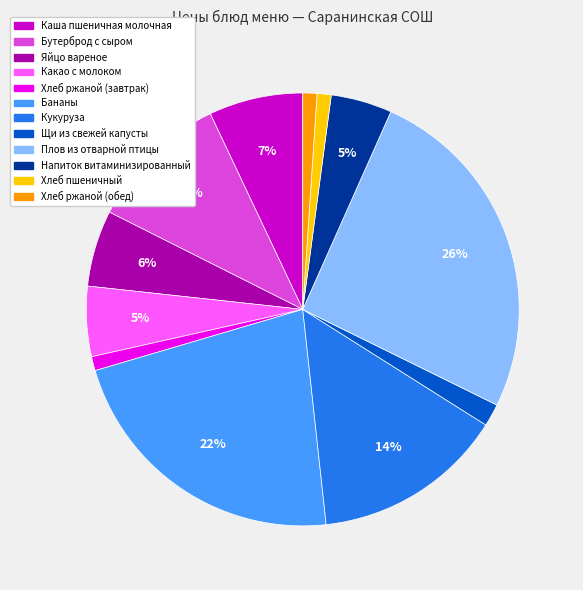

Is the sum of Хлеб ржаной (обед) and Плов из отварной птицы greater than half?

No